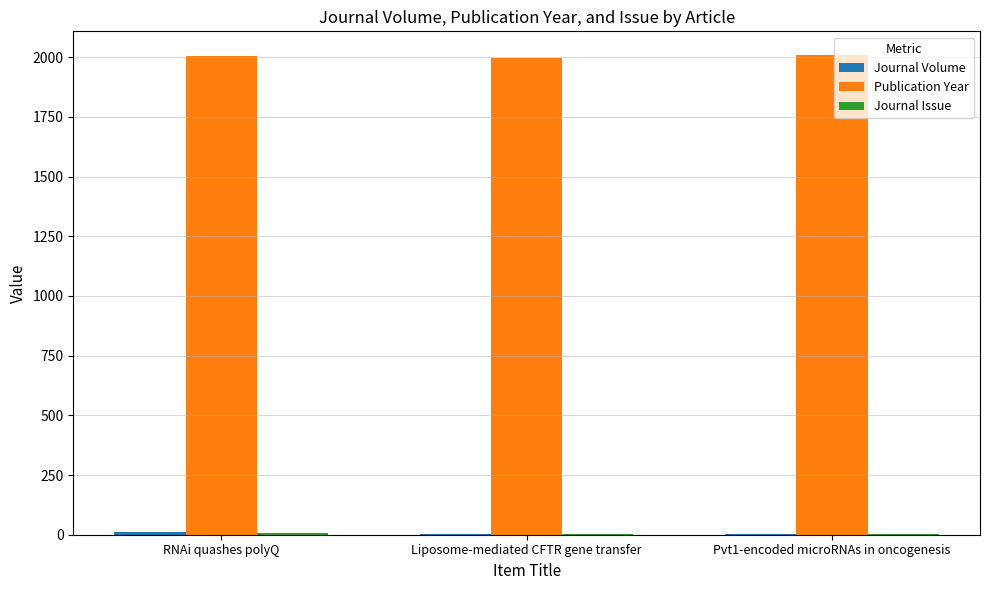

Is it true that Publication Year equals 1995 at Liposome-mediated CFTR gene transfer?

True